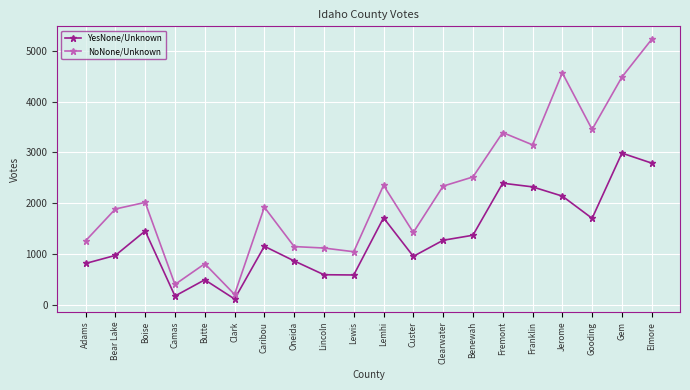

Which category has the lowest value across all series?

Clark